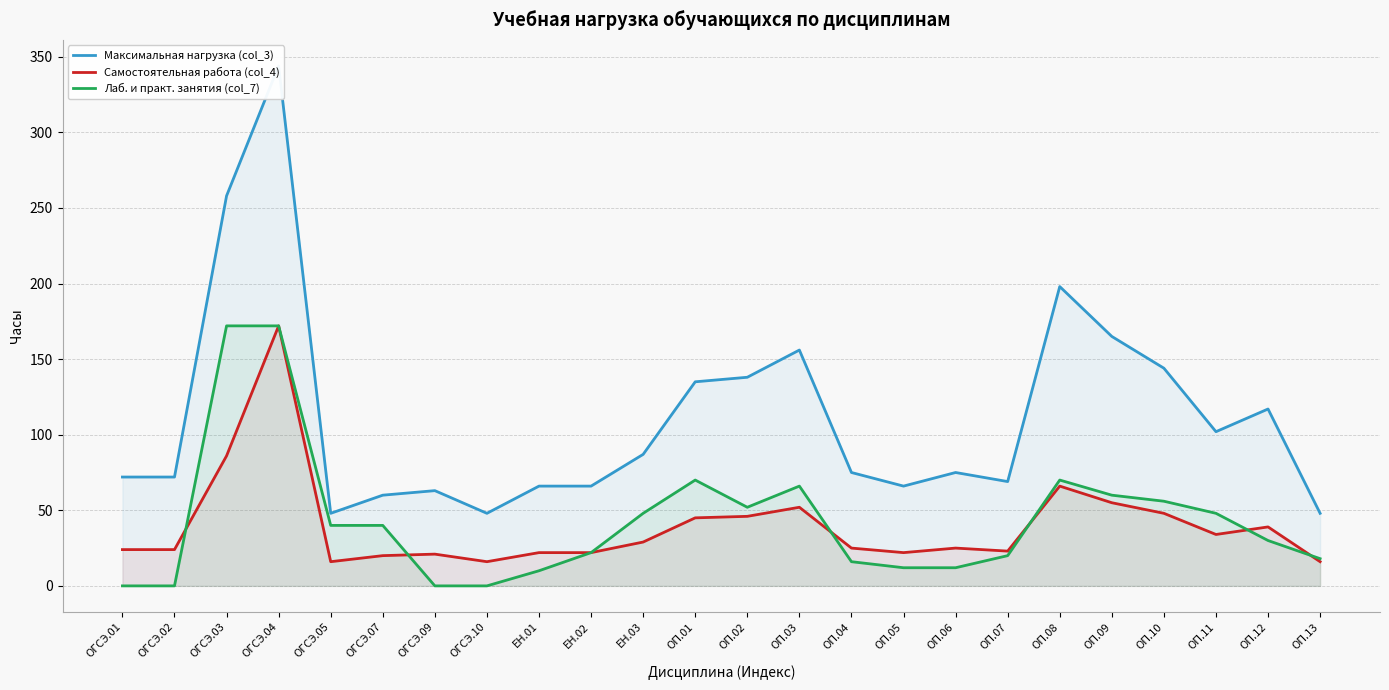

What is the total value across all series at ОГСЭ.04?

688